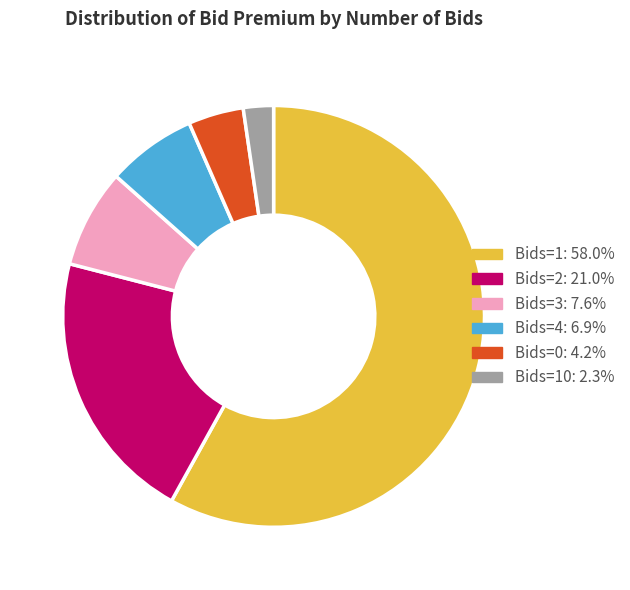

Do Bids=1: 58.0% and Bids=2: 21.0% together represent more than half of the pie?

Yes